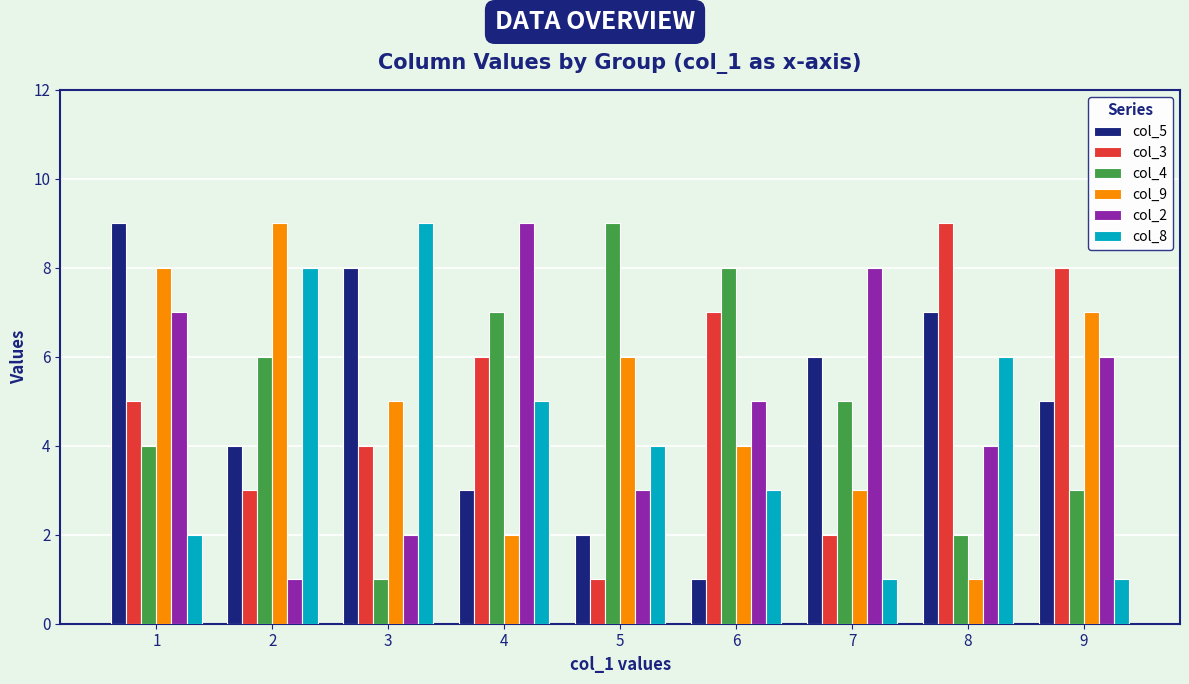

How many groups of bars are there?

9